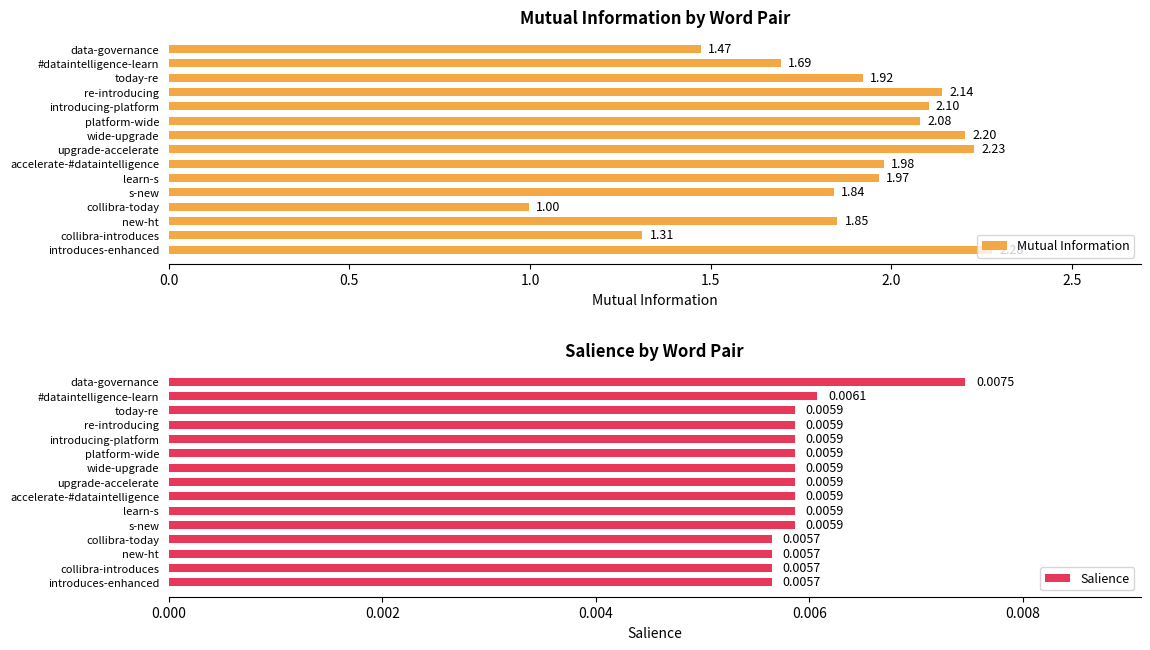

What is the difference between the second highest and second lowest values in the Mutual Information series?

0.9